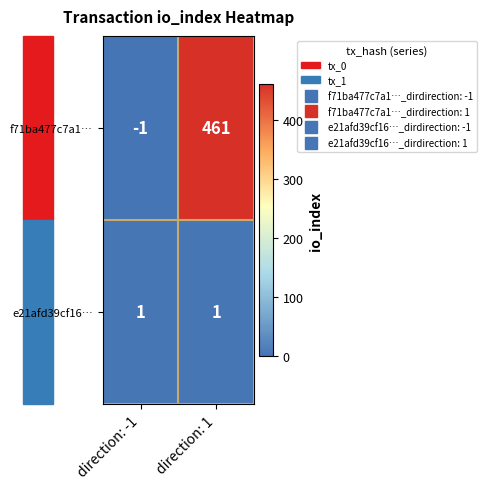

At which category does the chart reach its minimum across all series?

direction: -1